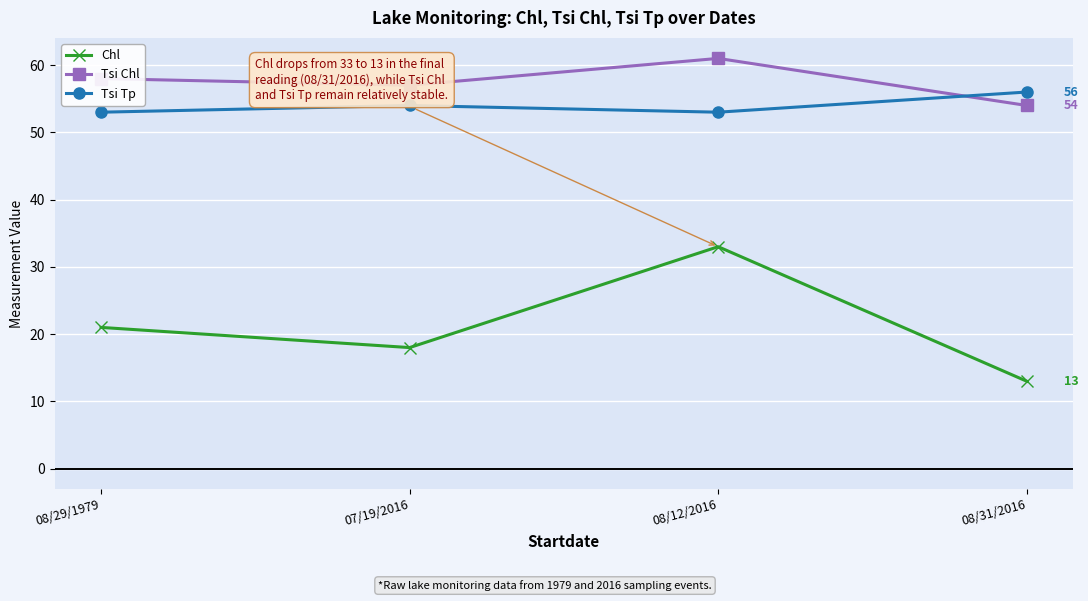

At which label is Chl closest to 23?

08/29/1979